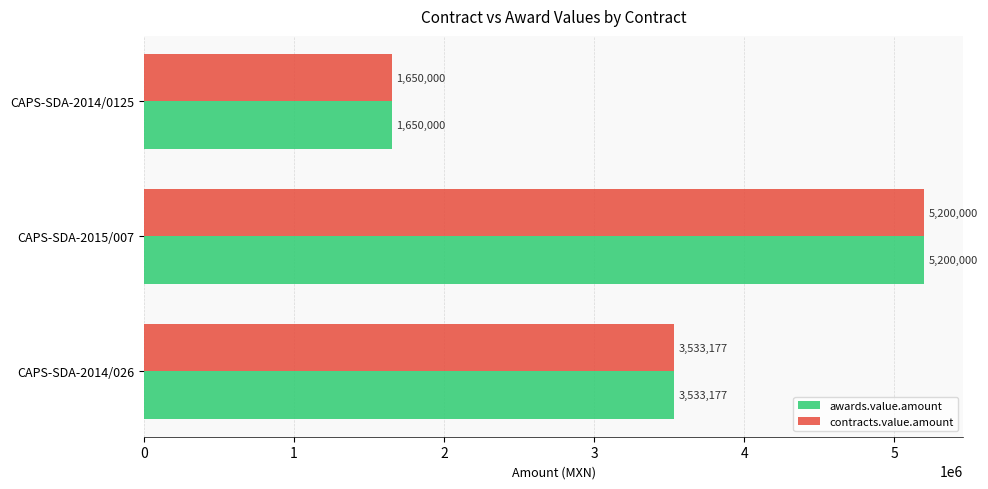

At which category is the sum across all series the highest?

CAPS-SDA-2015/007